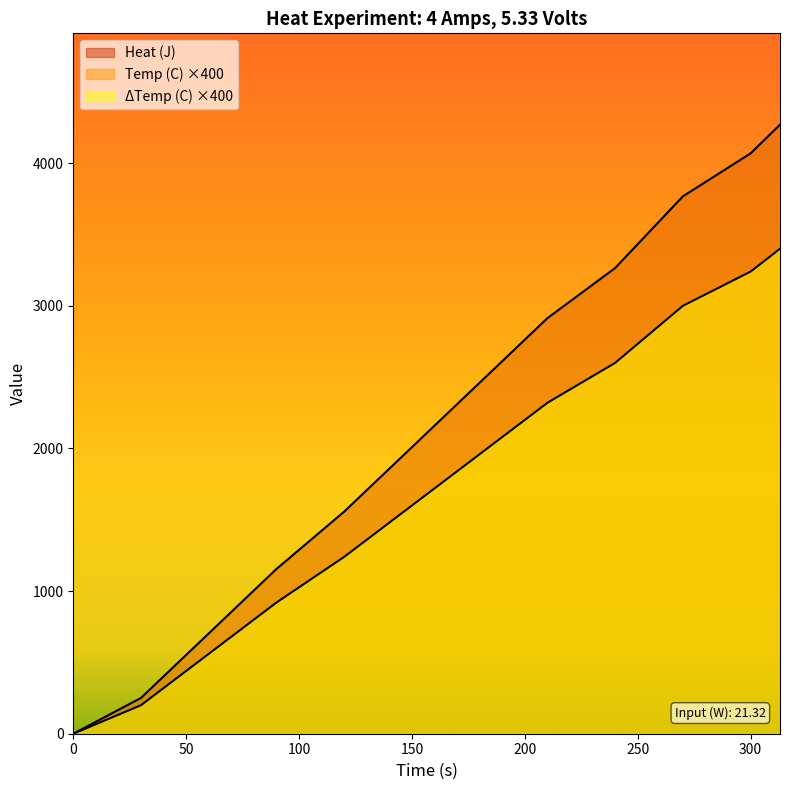

What is the difference between the Heat (J) values at 180 and 90?

1040.0